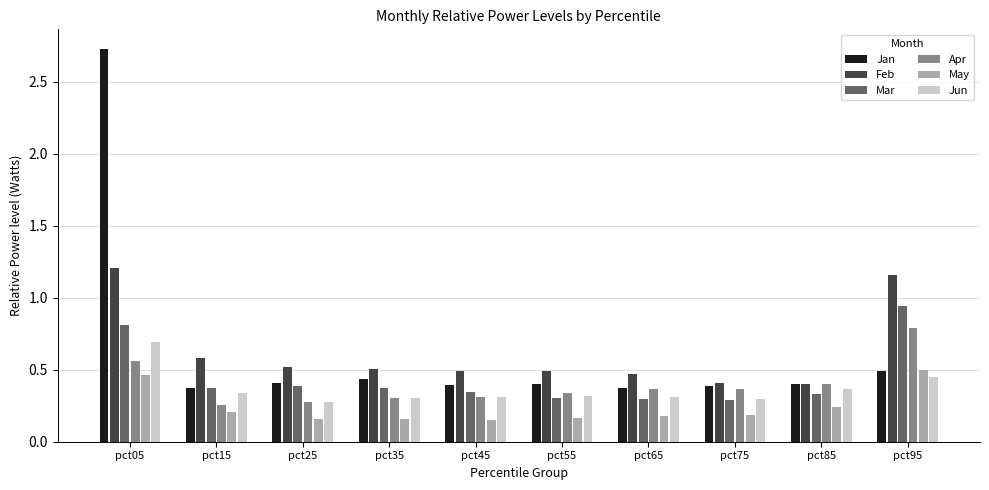

What is the total value across all series at pct25?

2.0